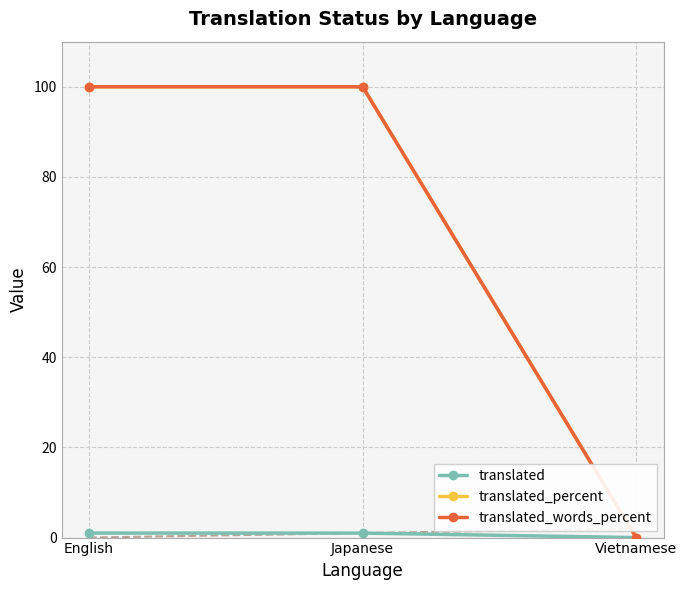

At which label is translated closest to 0?

Vietnamese